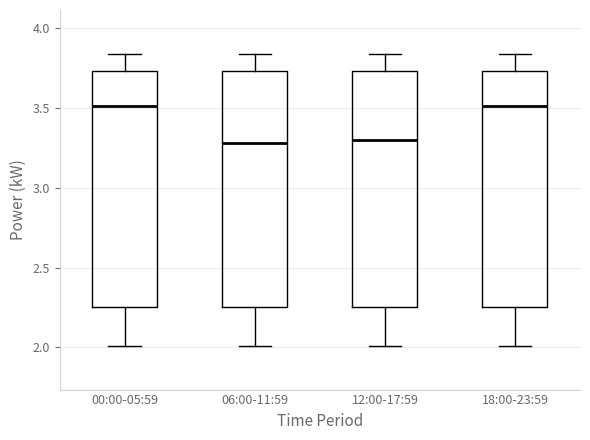

Where is the lower edge of the box for 18:00-23:59 on the y-axis? The values are not printed on the chart, so give them approximately, as read against the axis.

2.25